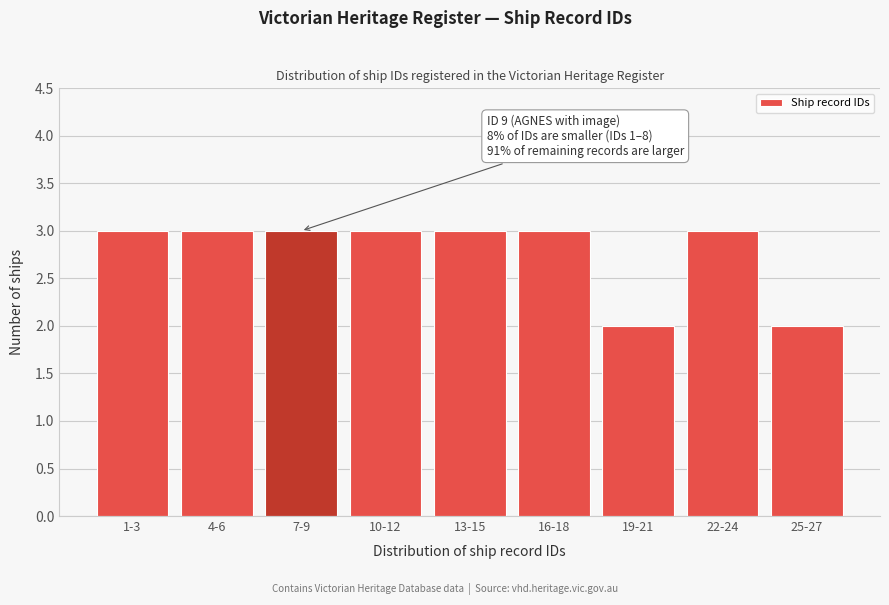

Reading left to right, list all the values displayed in this chart.

1-3=3	4-6=3	7-9=3	10-12=3	13-15=3	16-18=3	19-21=2	22-24=3	25-27=2